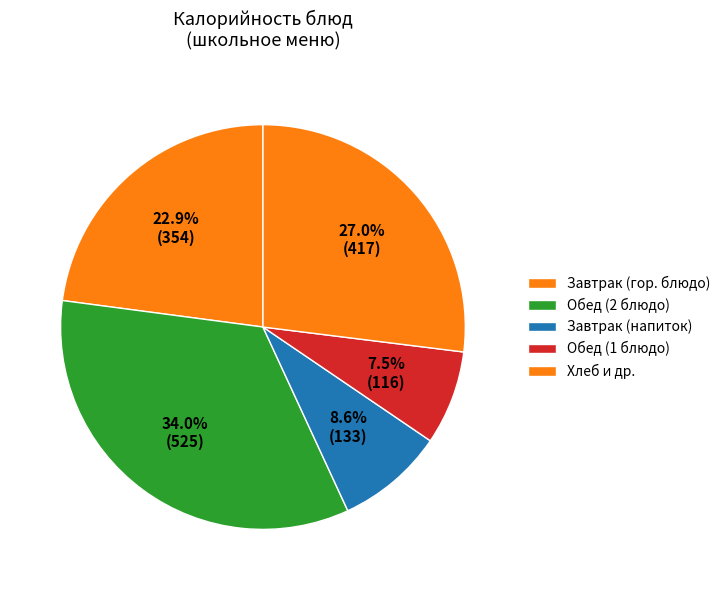

Does any single category account for the majority?

No